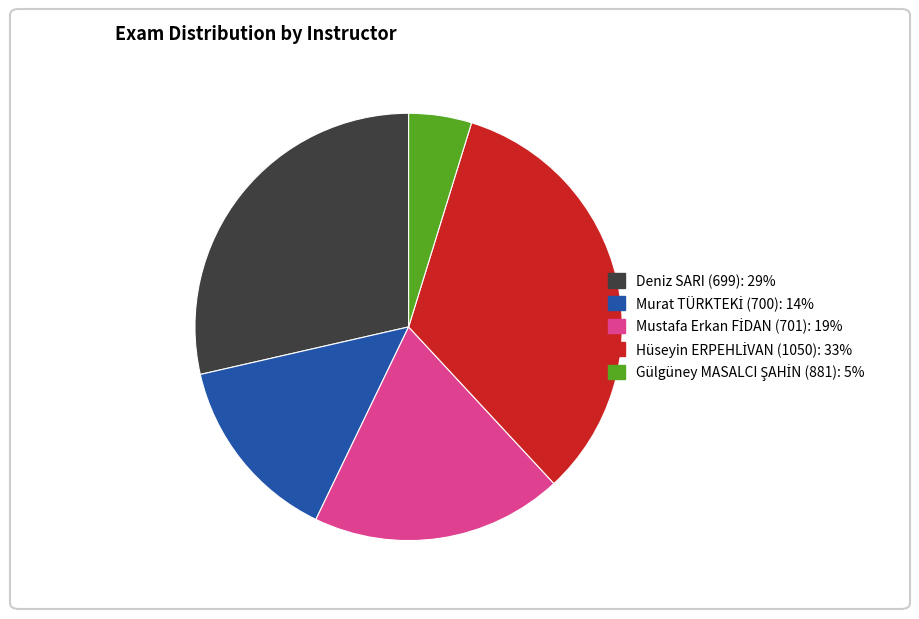

Is there a majority slice in this chart?

No